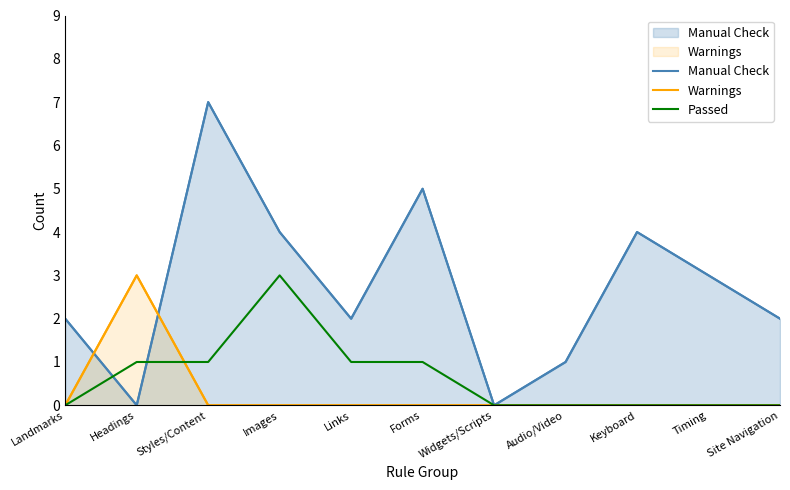

Which series ends up on top after the final intersection of Passed and Manual Check?

Manual Check